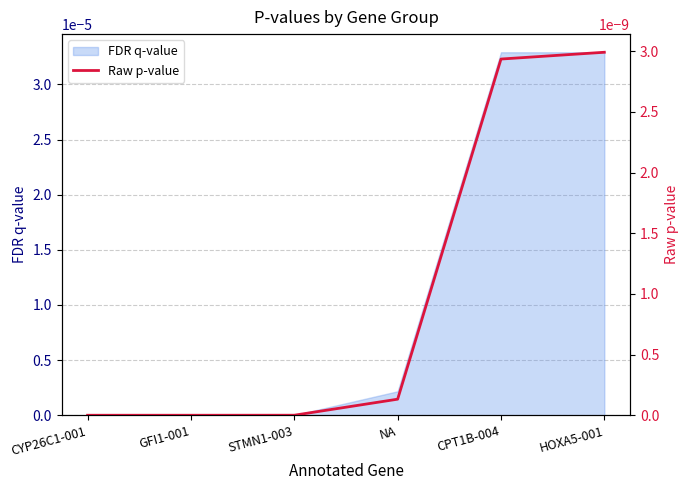

Is it true that FDR q-value equals 0.0 at GFI1-001?

True